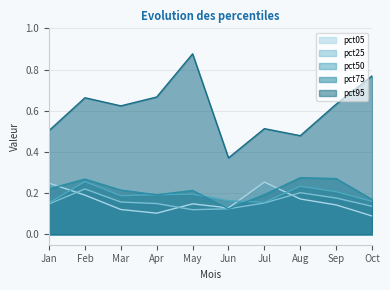

How many intersections are there between pct05 and pct25?

3